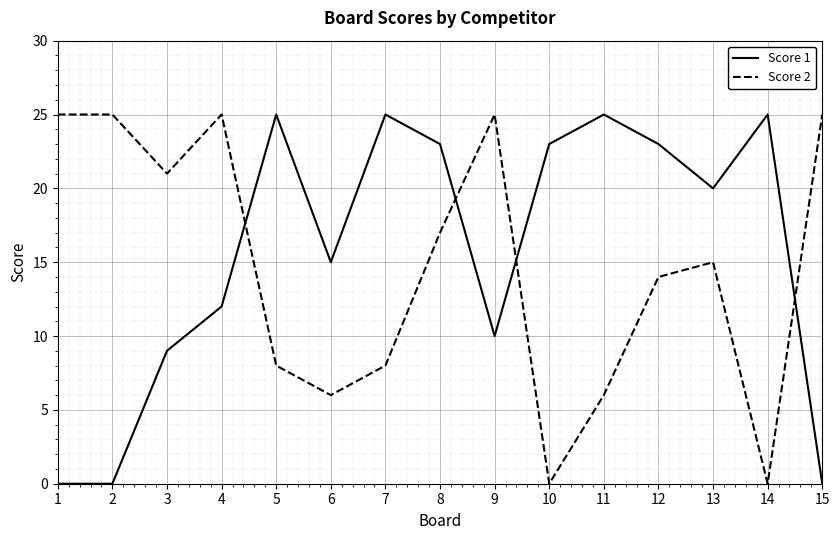

What is the total value across all series at 7?

33